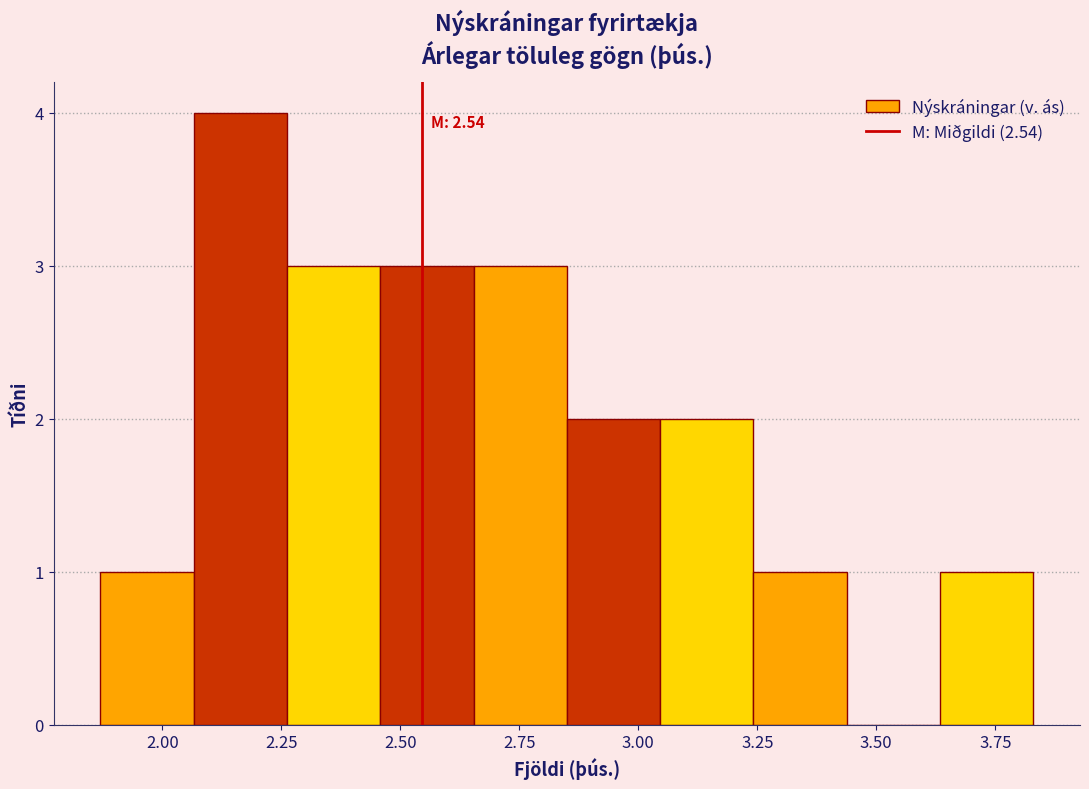

Read against the x-axis, roughly where is the centre of the tallest bar?

2.15